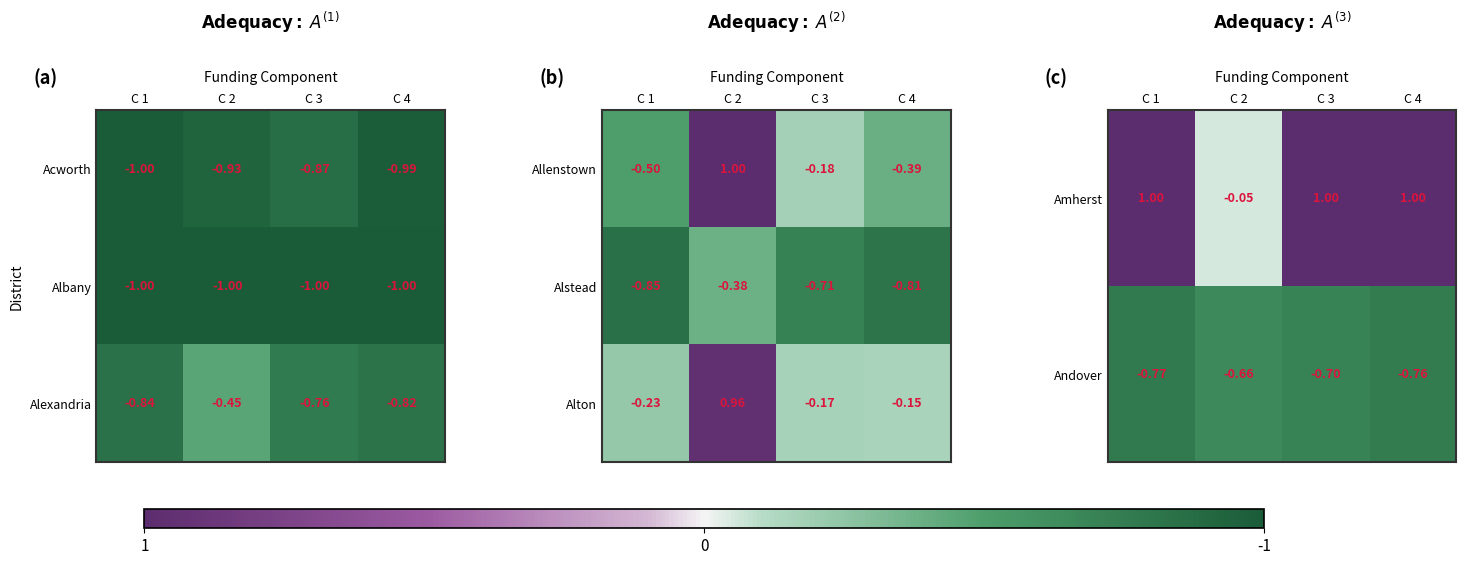

How many positive values does the Amherst series have?

3